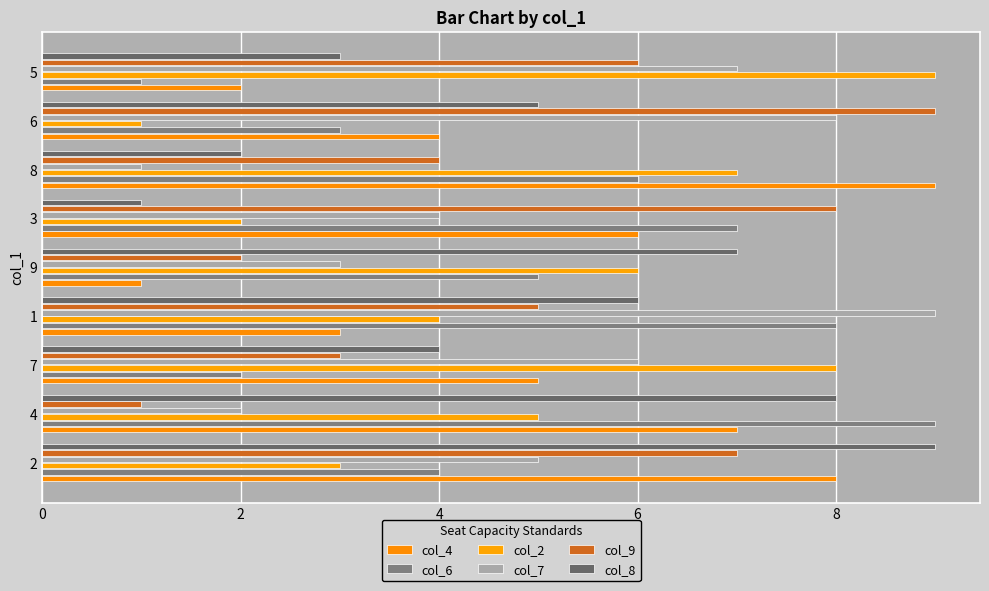

Reading left to right, extract all data points from this chart.

col_4: 8	7	5	3	1	6	9	4	2
col_6: 4	9	2	8	5	7	6	3	1
col_2: 3	5	8	4	6	2	7	1	9
col_7: 5	2	6	9	3	4	1	8	7
col_9: 7	1	3	5	2	8	4	9	6
col_8: 9	8	4	6	7	1	2	5	3